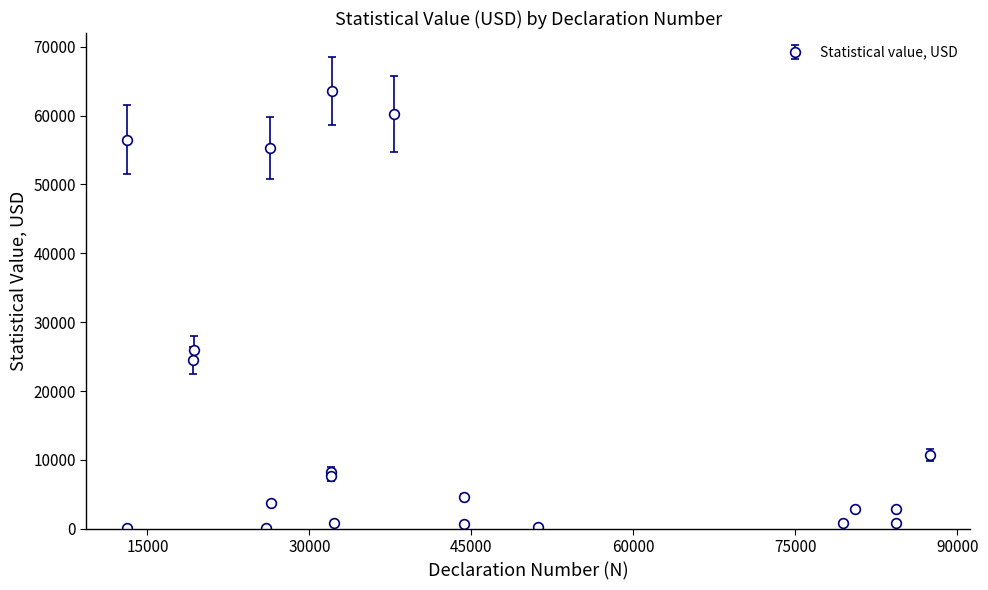

What is the average value?

16519.1